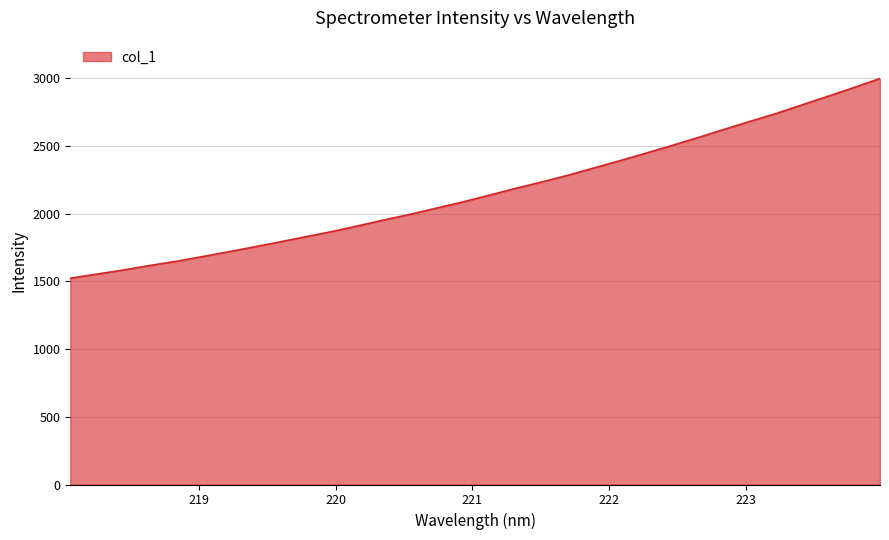

What is the difference between the maximum and minimum values?

1474.1